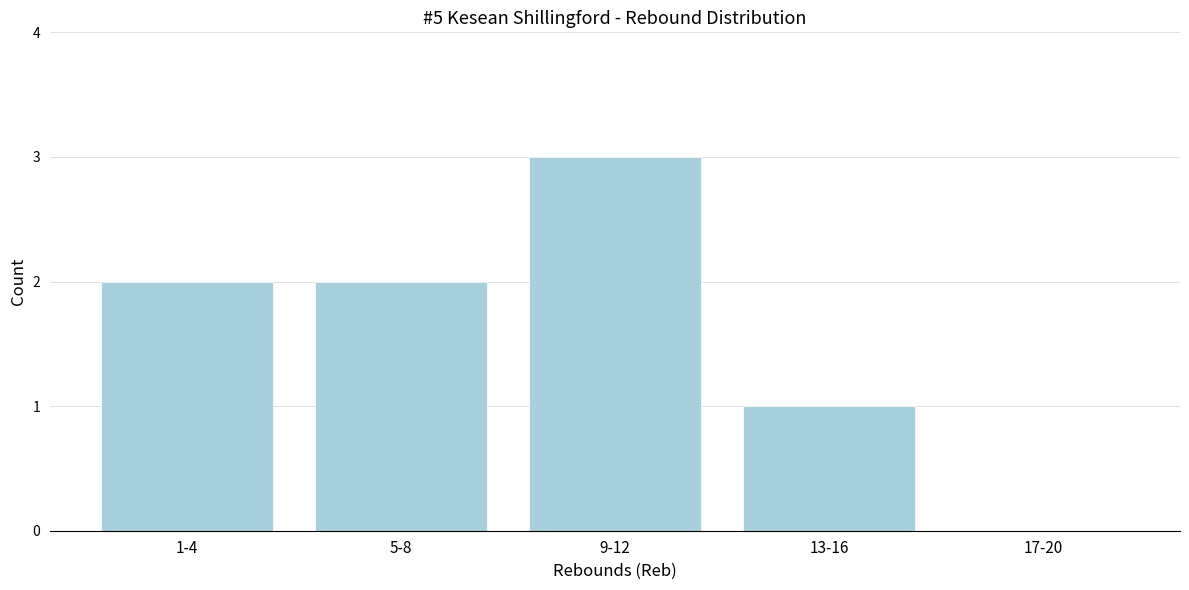

Reading left to right, list all the values displayed in this chart.

1-4=2	5-8=2	9-12=3	13-16=1	17-20=0